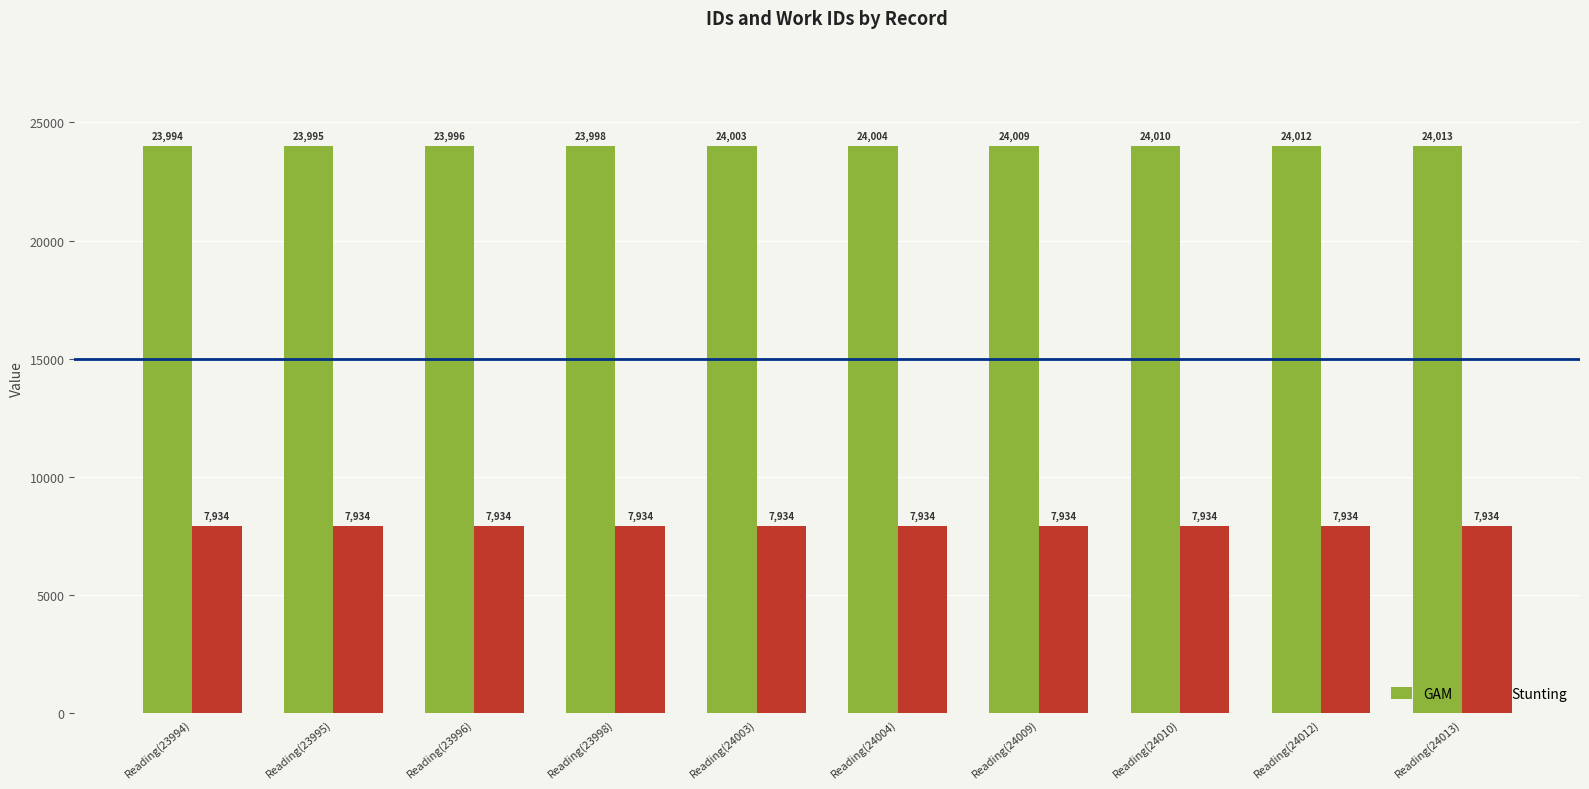

List the series in order of their peak value, lowest first.

Stunting, GAM